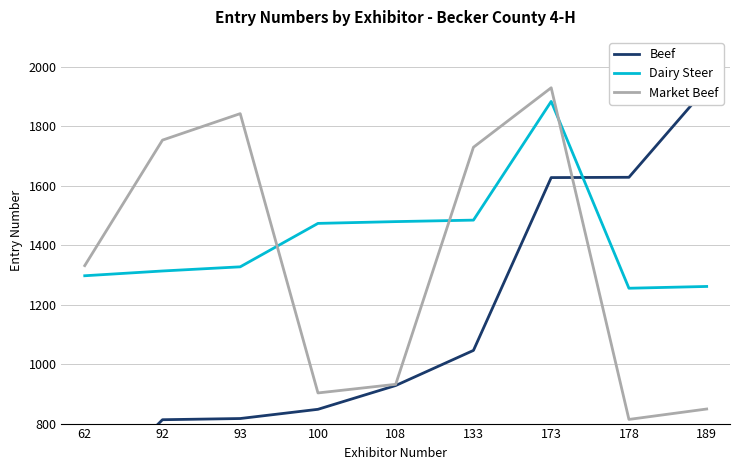

Rank the series at 178 from highest to lowest value.

Beef, Dairy Steer, Market Beef